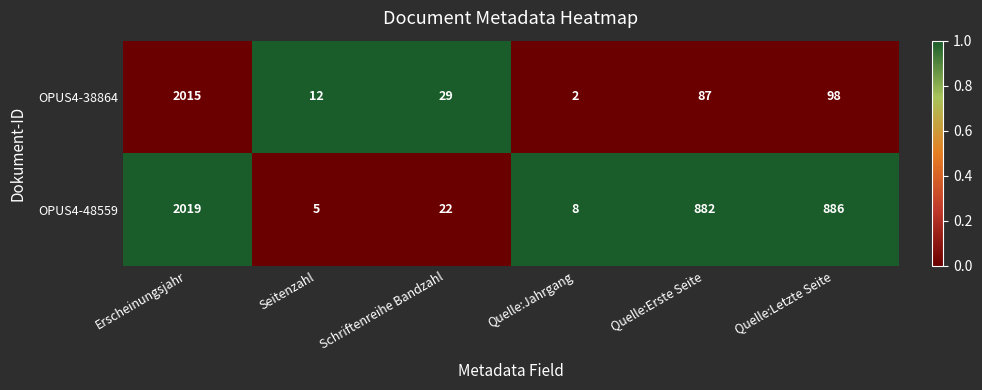

What is the total value across all series at Schriftenreihe Bandzahl?

51